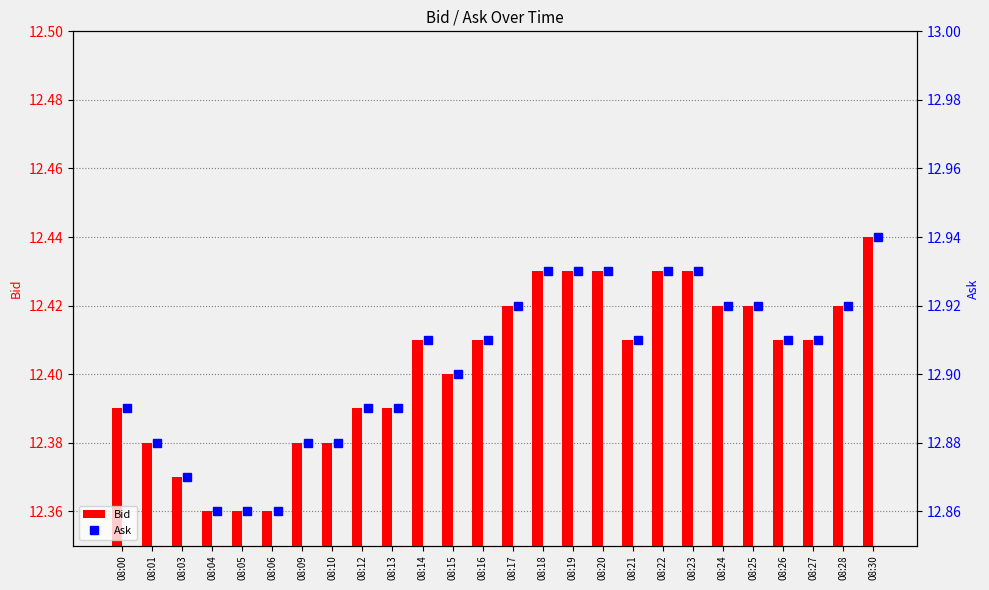

What is the minimum value shown in the chart?

12.4